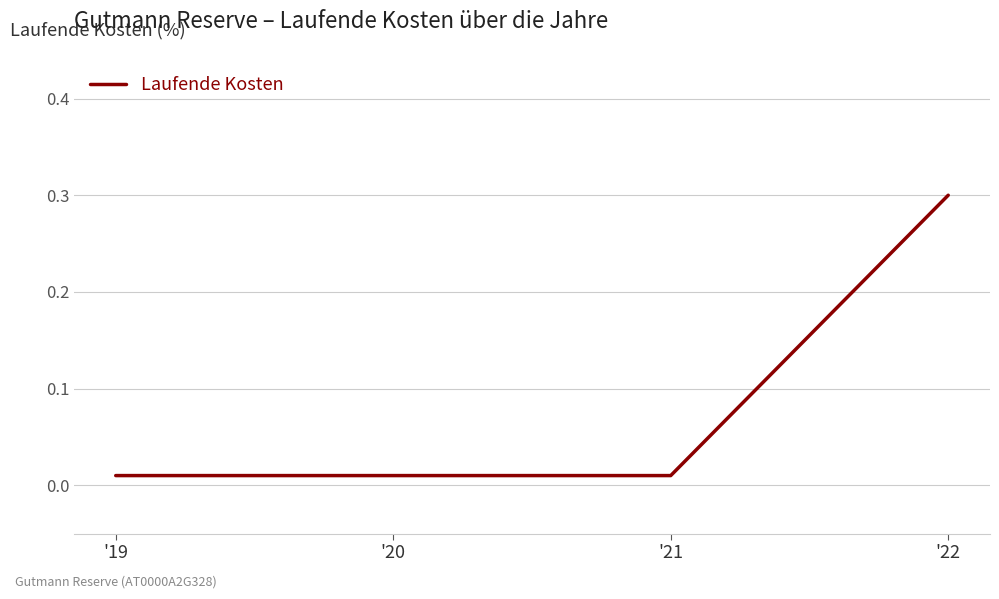

What is the sum of all values?

0.3